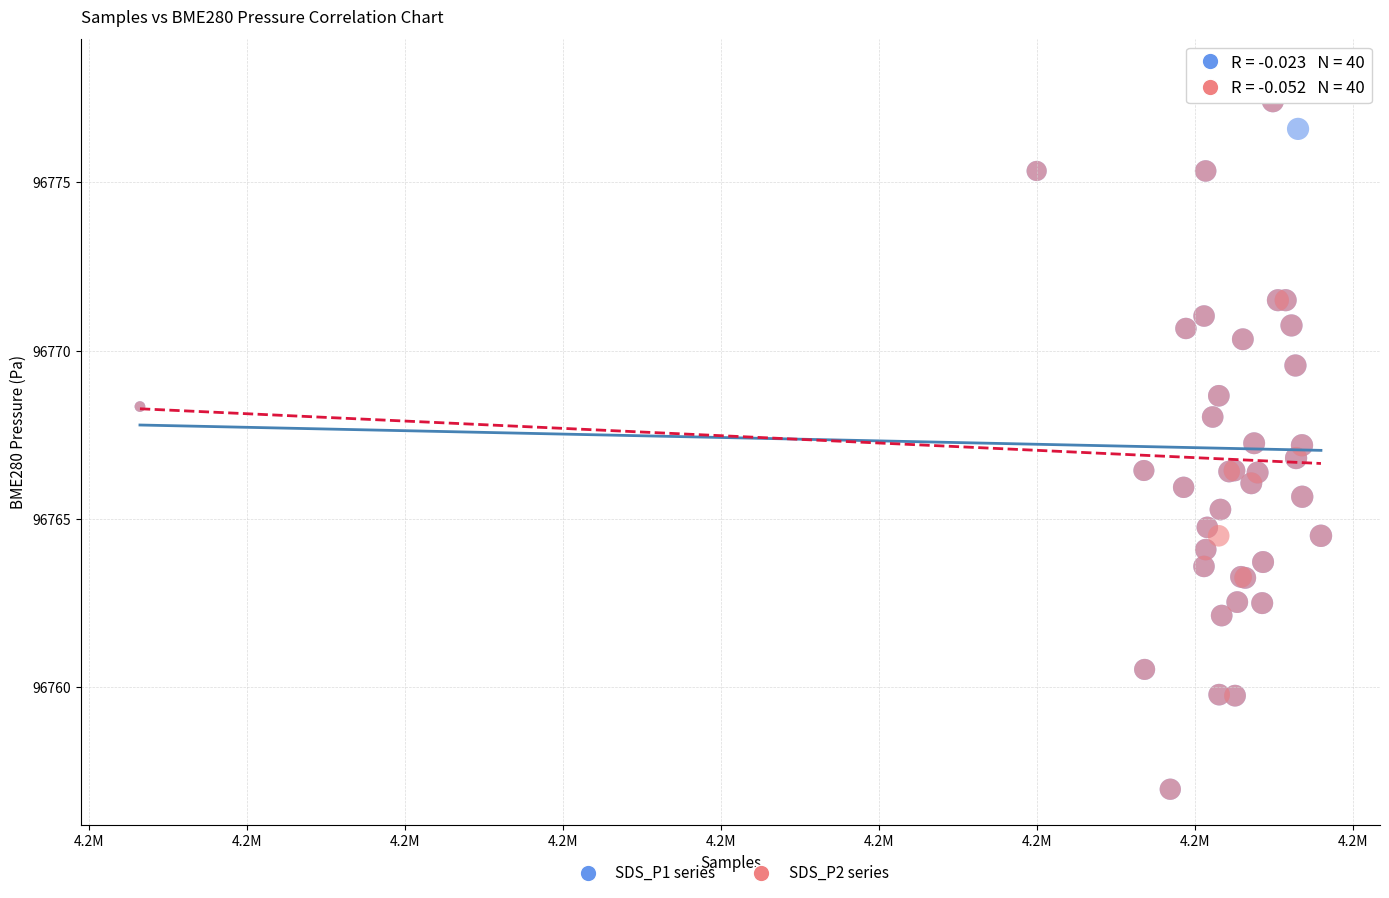

What are all the series names shown in the legend?

SDS_P1 series, SDS_P2 series